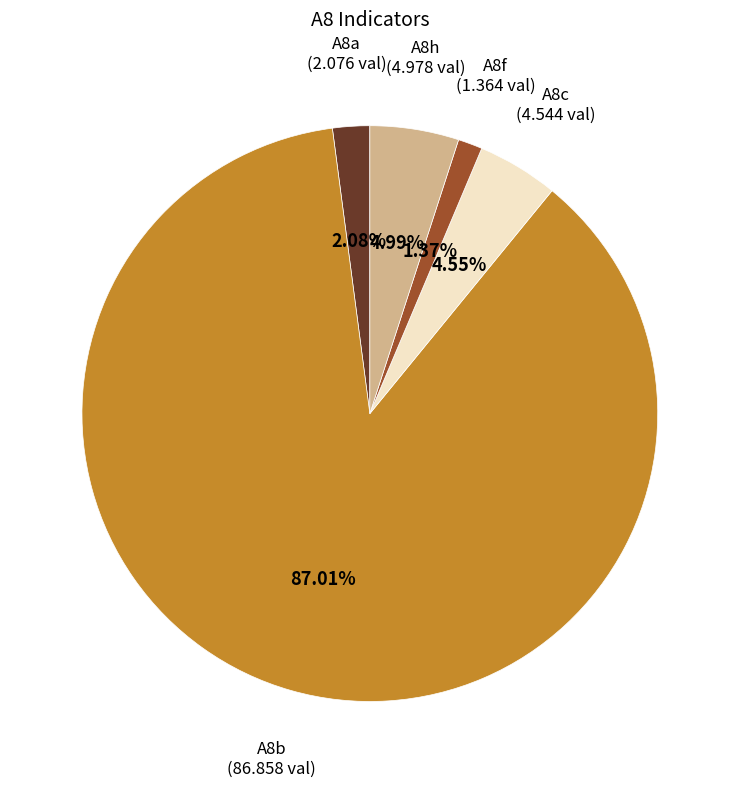

Is there a majority slice in this chart?

Yes